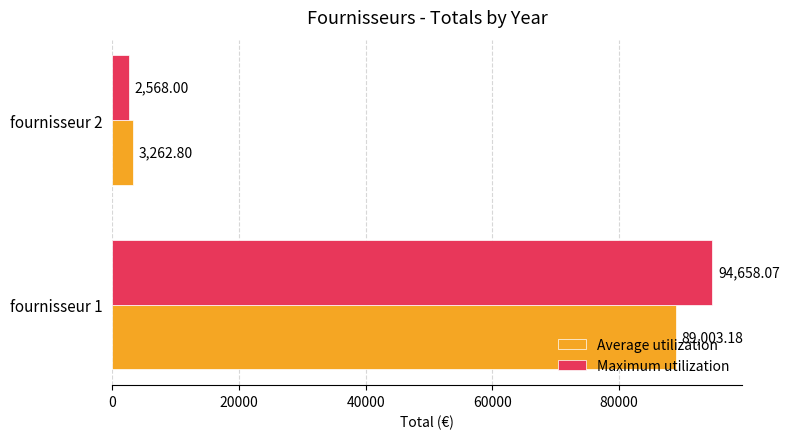

What is the difference between the maximum and minimum values in the Average utilization series?

85740.4